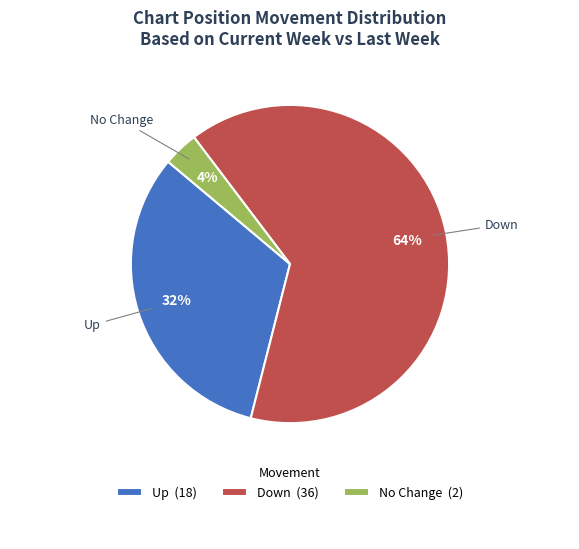

True or false: Up (18) accounts for 32% of the total.

True